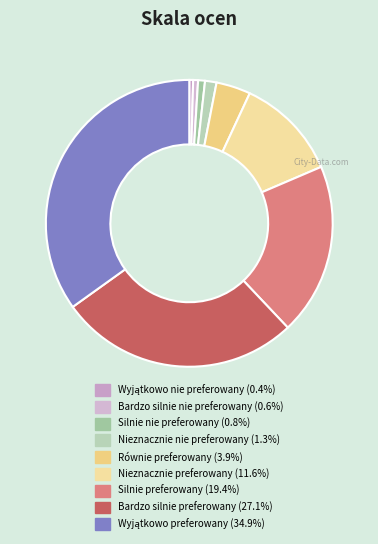

What percentage is the Bardzo silnie preferowany slice, to the nearest percent?

27%